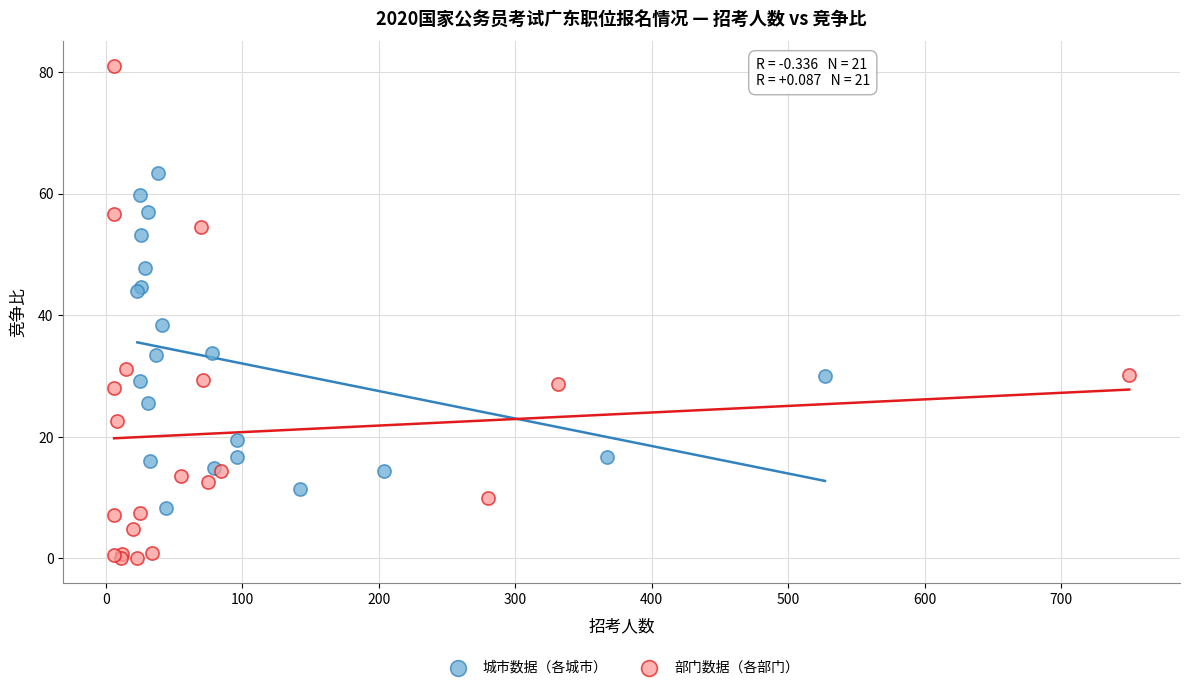

Which series contains the highest Y value?

部门数据（各部门）